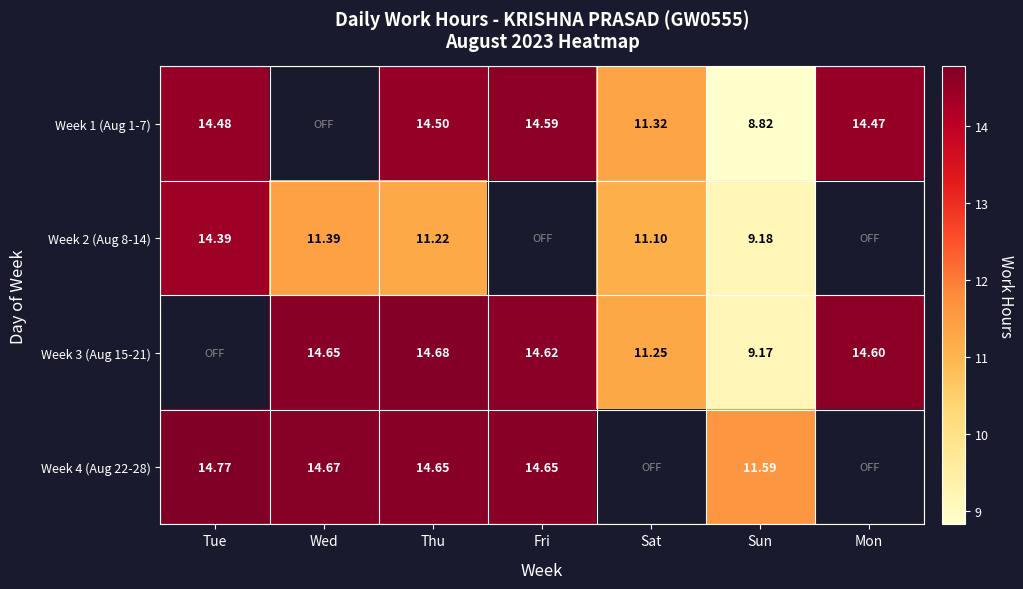

Is the value of Week 2 (Aug 8-14) at Tue greater than the value of Week 4 (Aug 22-28) at Tue?

No